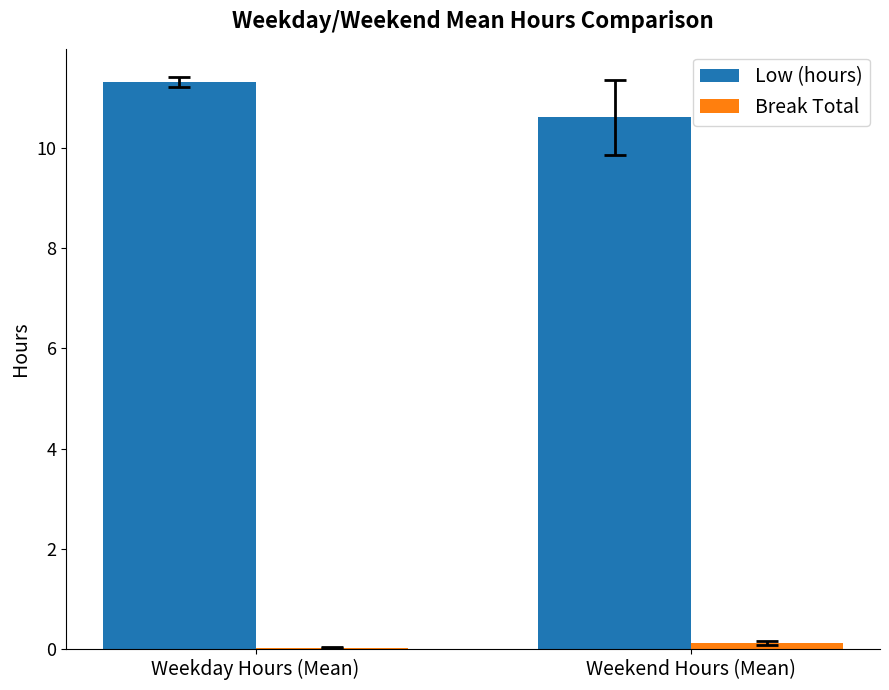

Is the value of Low (hours) at Weekend Hours (Mean) greater than the value of Break Total at Weekday Hours (Mean)?

Yes